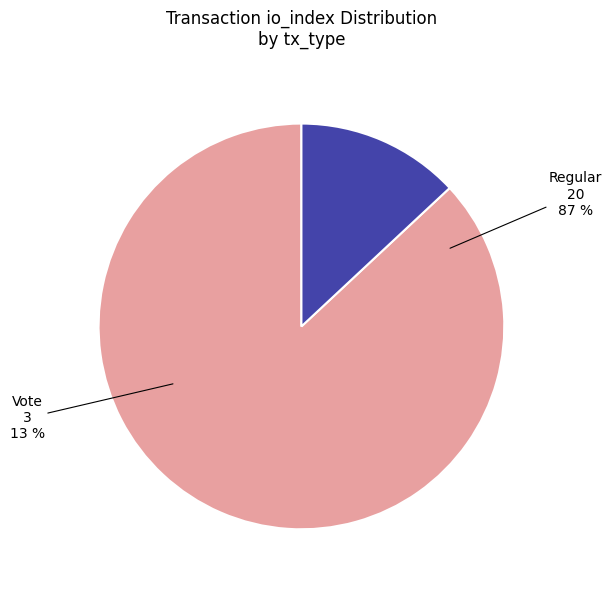

Rank the categories by value from highest to lowest.

Regular (io_index=20), Vote (io_index=3)